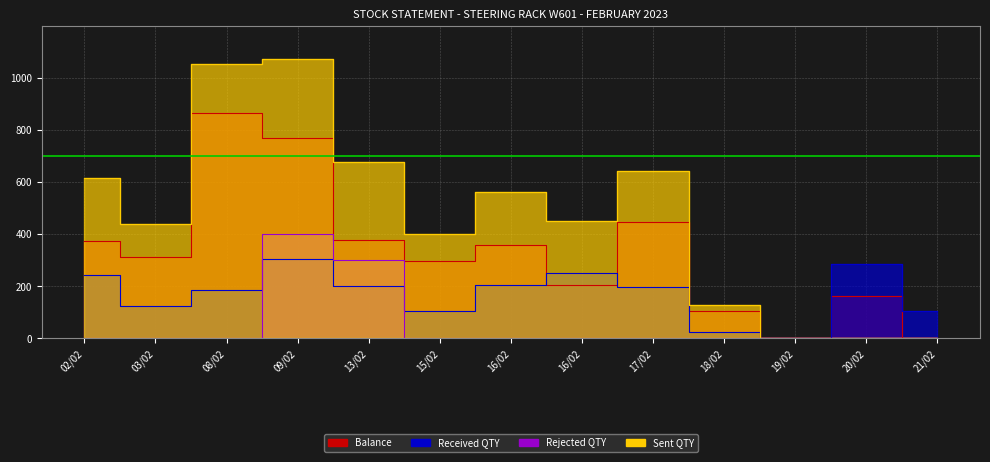

True or false: Received QTY and Sent QTY cross at least once.

False